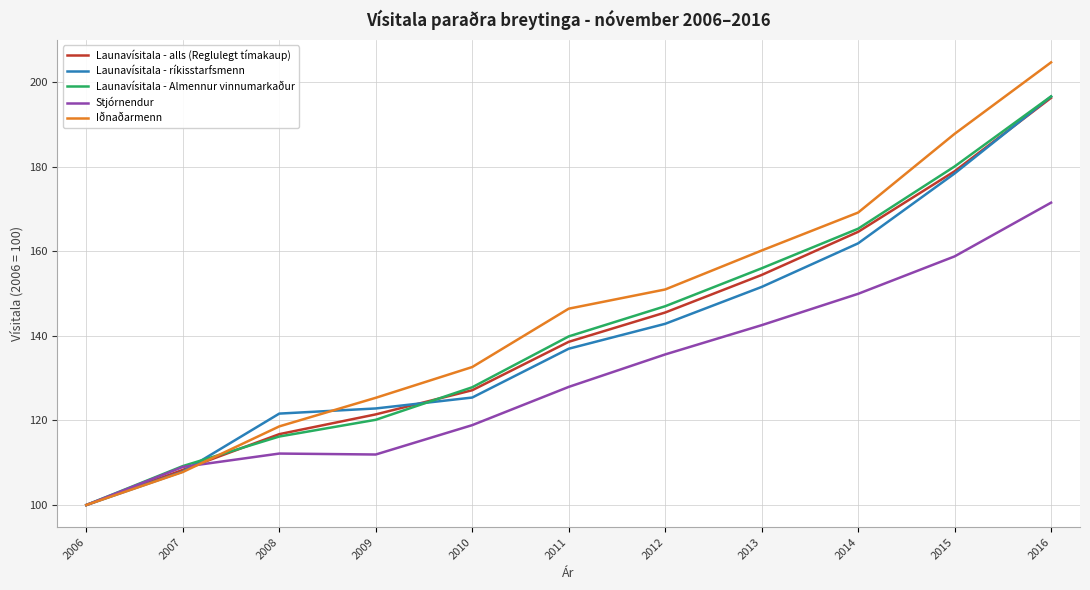

Is it true that Launavísitala - ríkisstarfsmenn equals 196.5 at 2016?

True